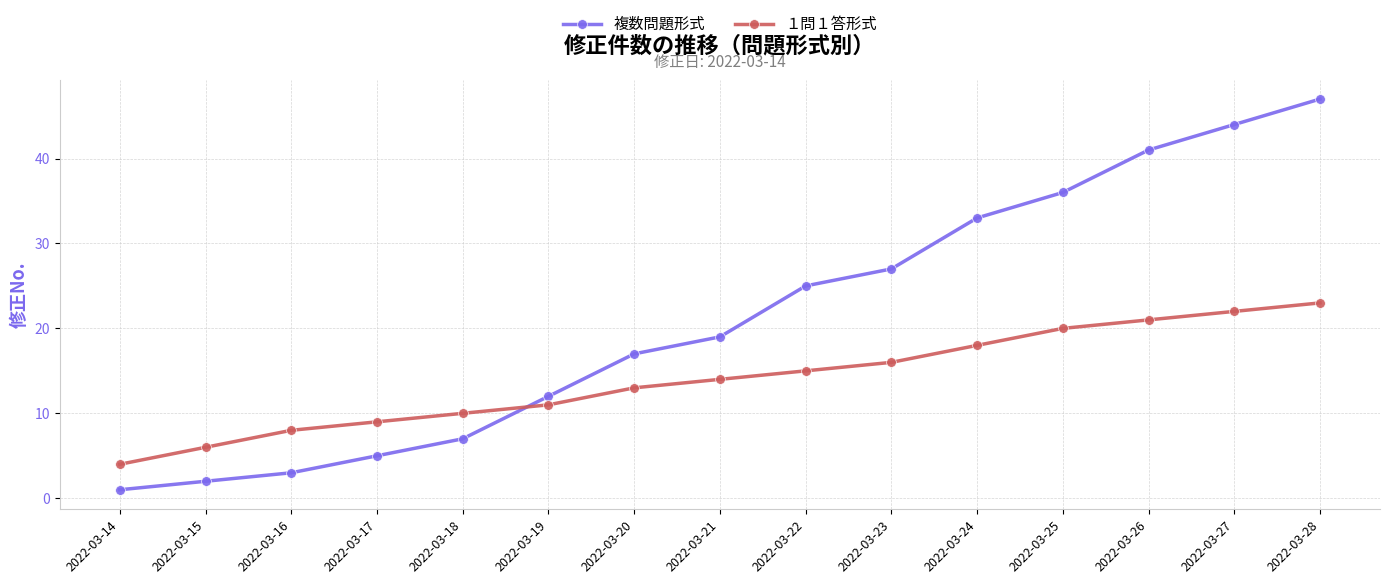

Reading left to right, extract all data points from this chart.

複数問題形式: 2022-03-14=1	2022-03-15=2	2022-03-16=3	2022-03-17=5	2022-03-18=7	2022-03-19=12	2022-03-20=17	2022-03-21=19	2022-03-22=25	2022-03-23=27	2022-03-24=33	2022-03-25=36	2022-03-26=41	2022-03-27=44	2022-03-28=47
１問１答形式: 2022-03-14=4	2022-03-15=6	2022-03-16=8	2022-03-17=9	2022-03-18=10	2022-03-19=11	2022-03-20=13	2022-03-21=14	2022-03-22=15	2022-03-23=16	2022-03-24=18	2022-03-25=20	2022-03-26=21	2022-03-27=22	2022-03-28=23